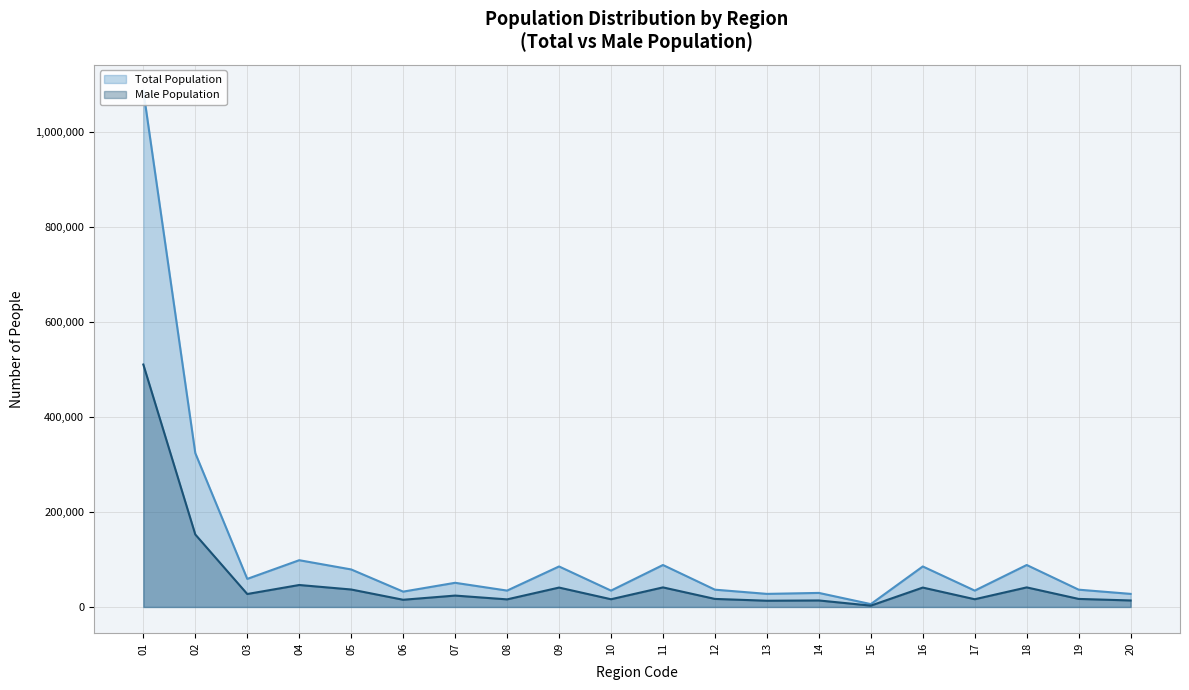

Rank the series at 05 from lowest to highest value.

Male Population, Total Population